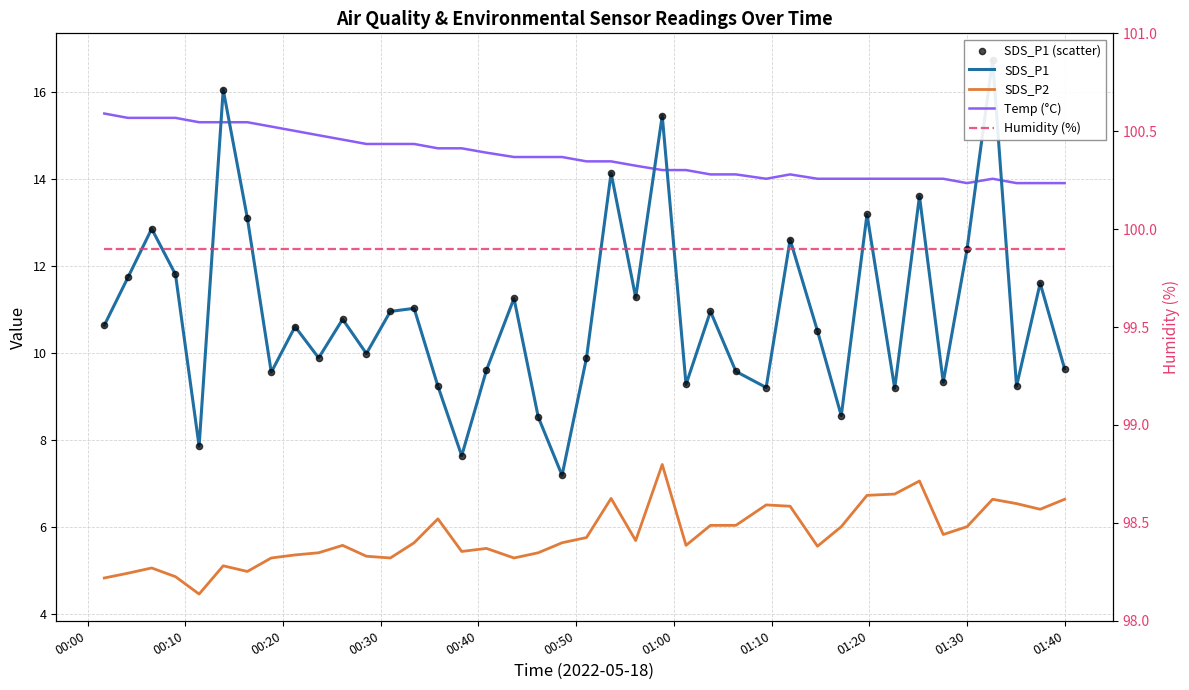

What are all the series names shown in the legend?

SDS_P1, SDS_P2, Temp (°C), SDS_P1 (scatter), Humidity (%)